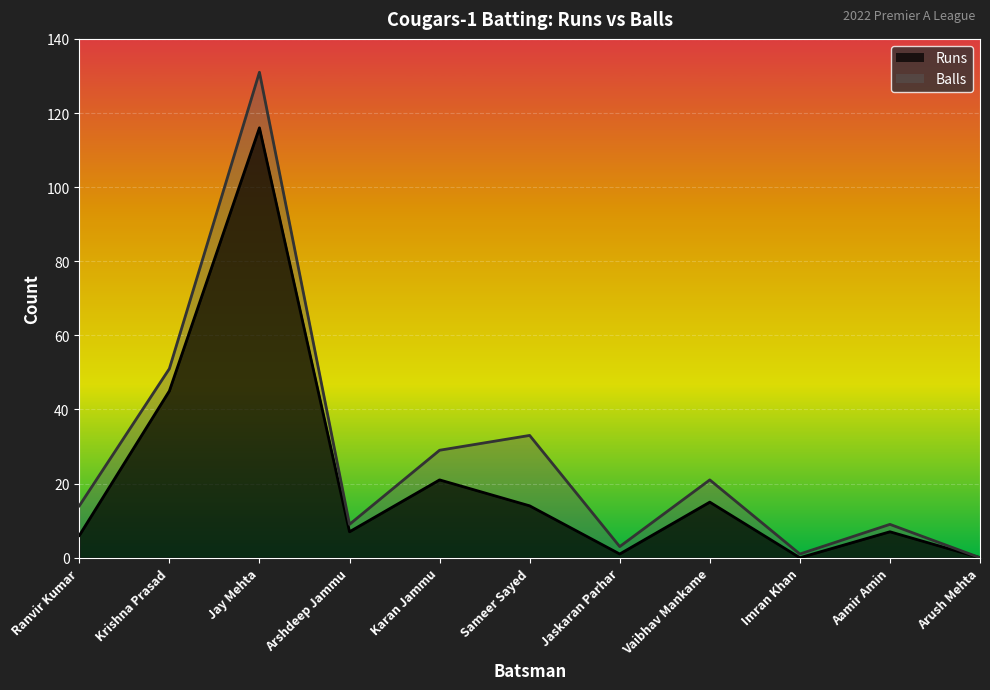

What is the label of the 9th point from the right?

Jay Mehta